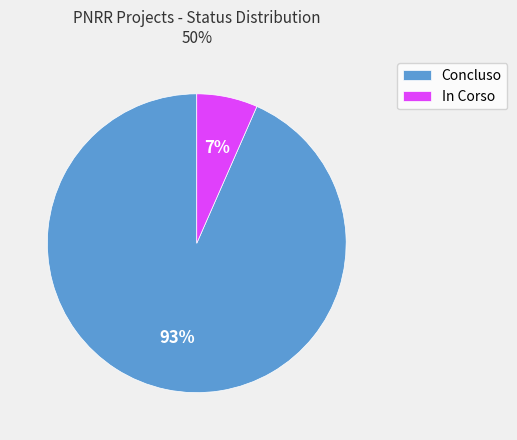

What is the majority slice?

Concluso